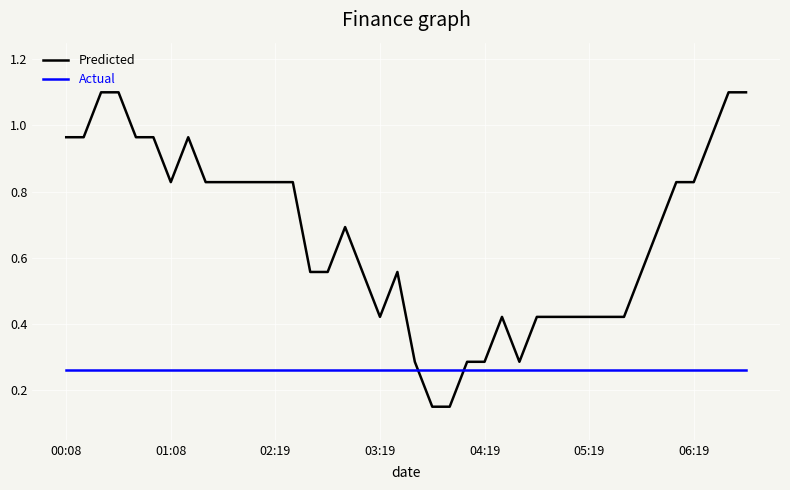

True or false: Actual and Predicted cross at least once.

True